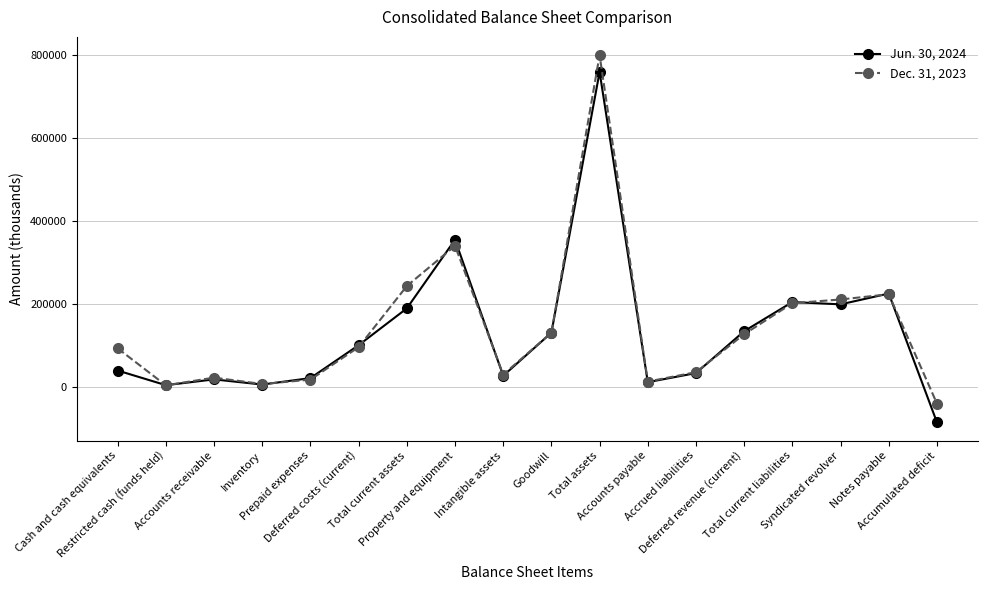

The value of Jun. 30, 2024 at Inventory is 5544. True or false?

True